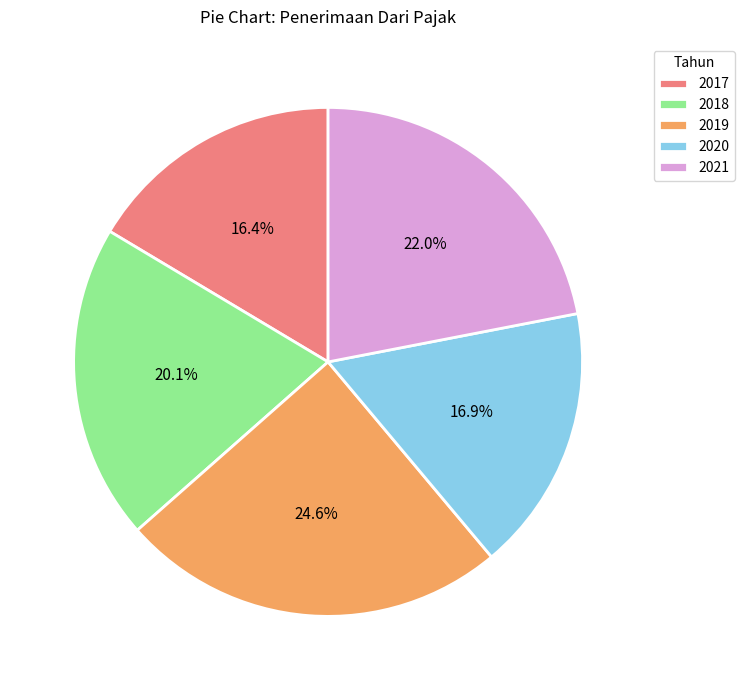

Count the number of slices in the pie.

5